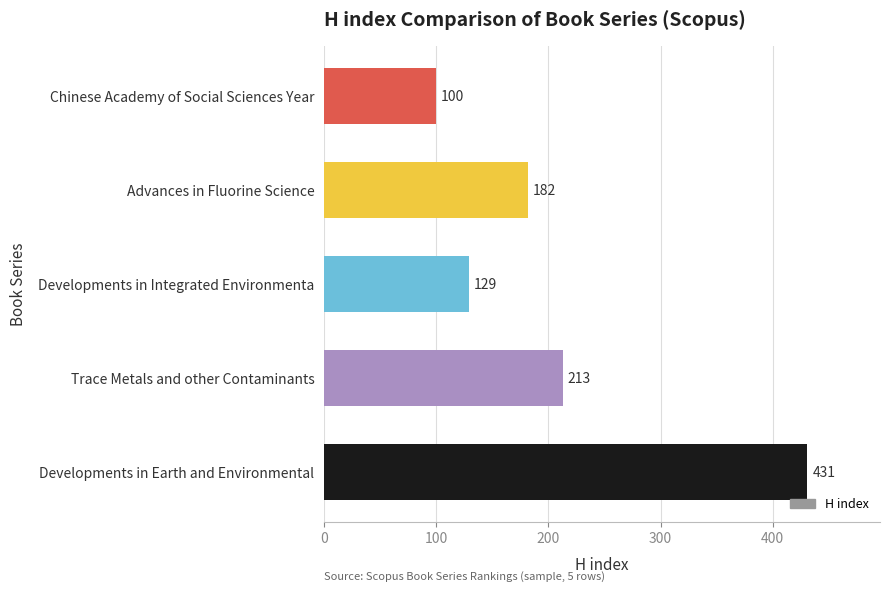

Reading bottom to top, list all the values displayed in this chart.

431	213	129	182	100